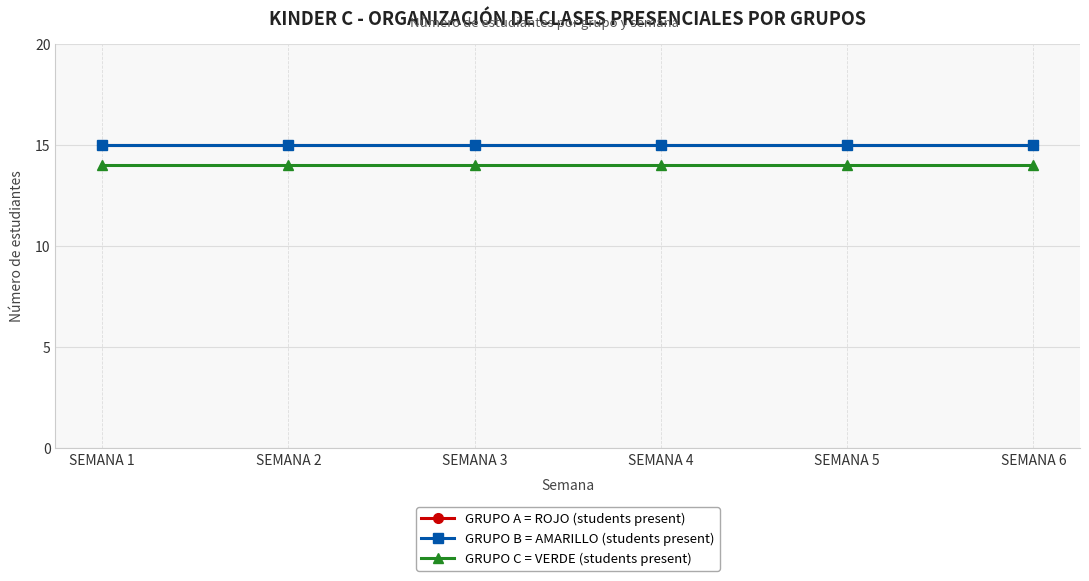

True or false: GRUPO C = VERDE (students present) has more than 2 points higher than both neighbors.

False